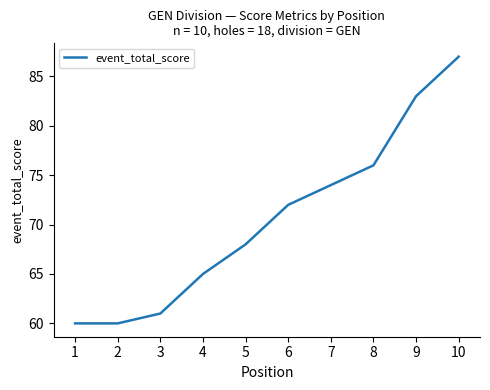

True or false: the data shows 46 at 6.

False